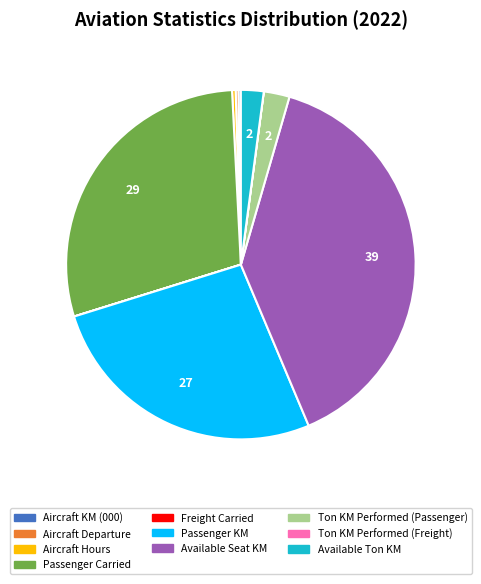

Which category has the biggest portion of the pie?

Available Seat KM